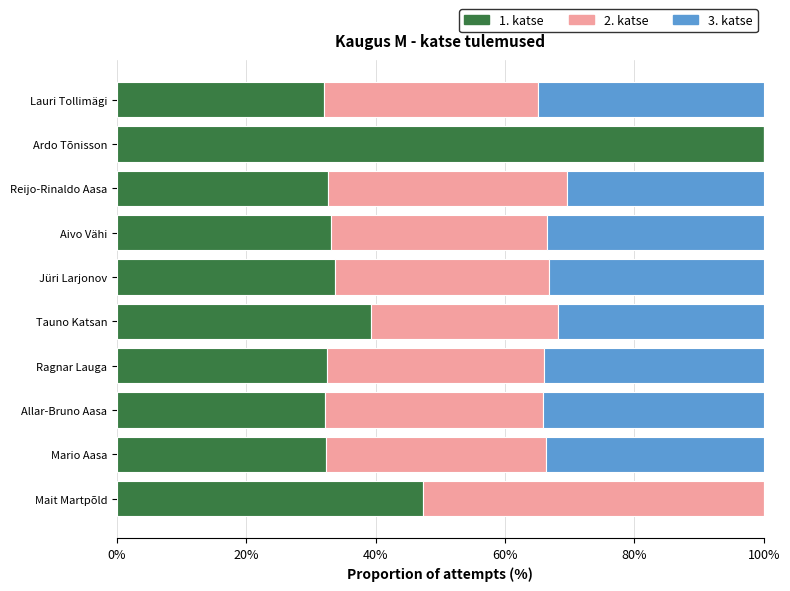

What is the total value across all series at Ardo Tõnisson?

100.0